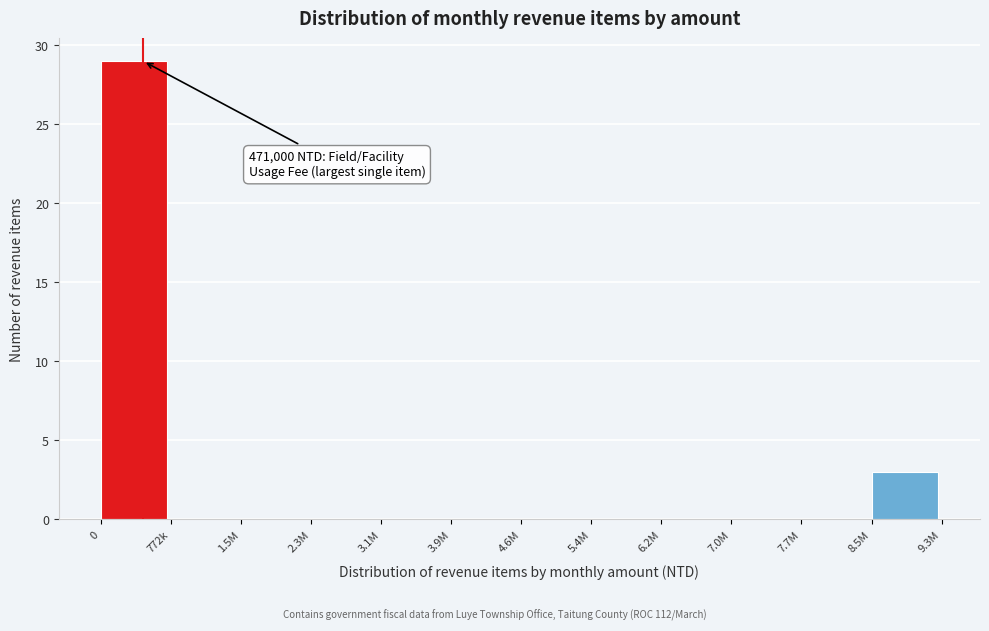

Reading right to left, extract all data points from this chart.

8.5M=3	7.7M=0	7.0M=0	6.2M=0	5.4M=0	4.6M=0	3.9M=0	3.1M=0	2.3M=0	1.5M=0	772k=0	0=29